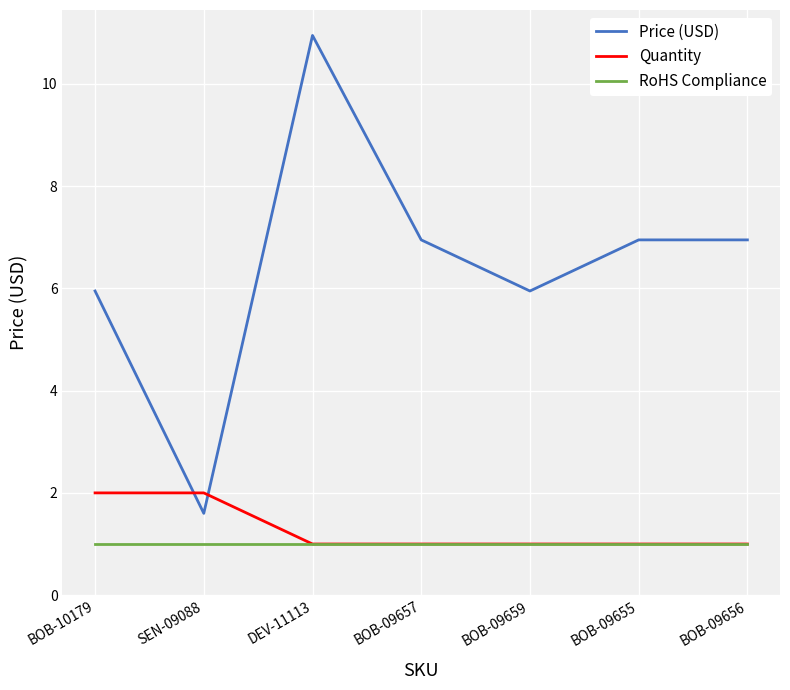

How many intersections are there between Price (USD) and Quantity?

2